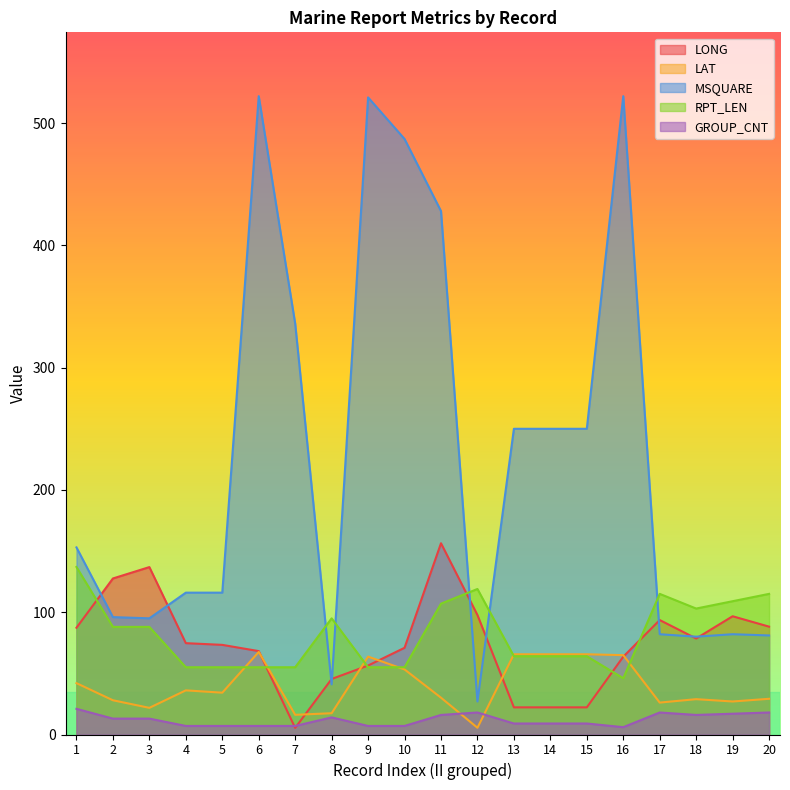

What is the average value of the MSQUARE series?

226.8